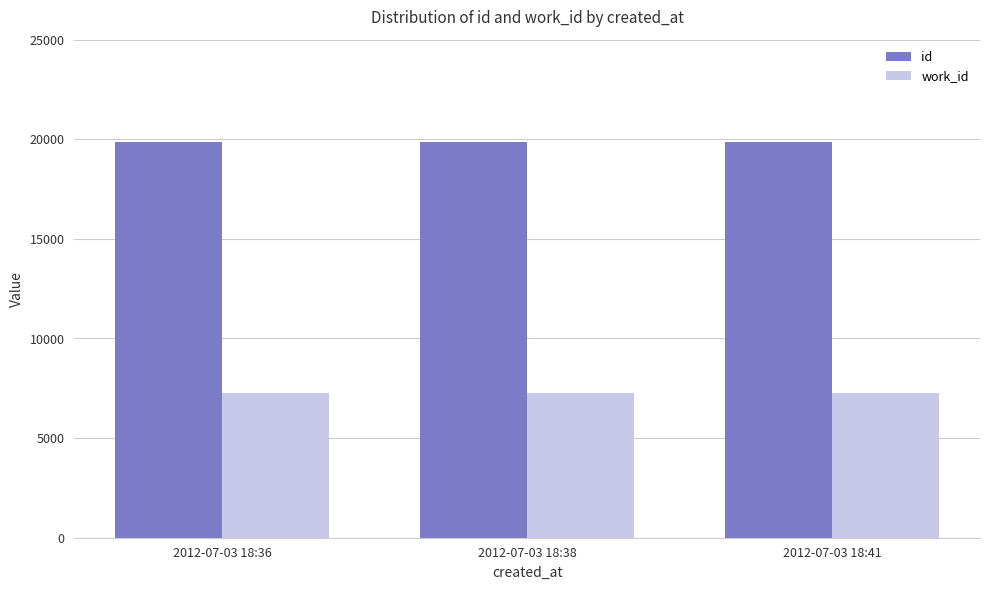

What is the total value across all series at 2012-07-03 18:36?

27136